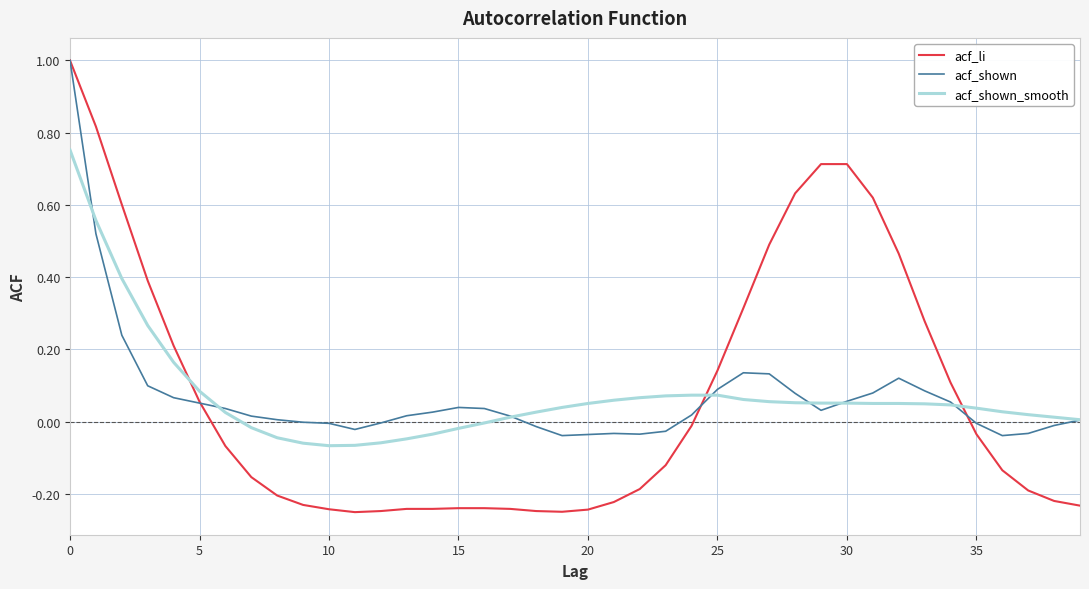

Which series has the largest range (max minus min)?

acf_li